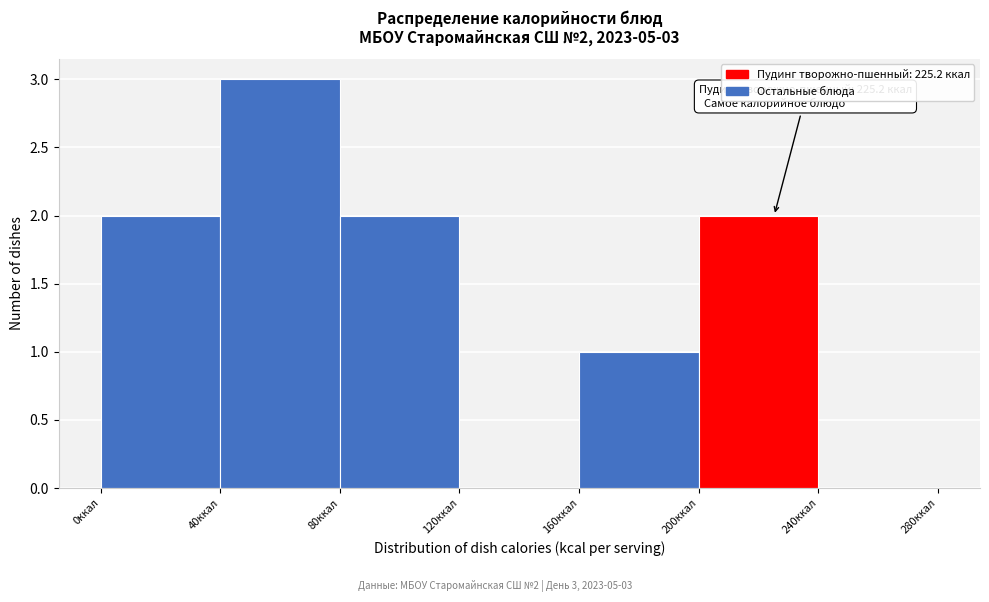

Which range on the x-axis has the tallest bar?

40 to 80